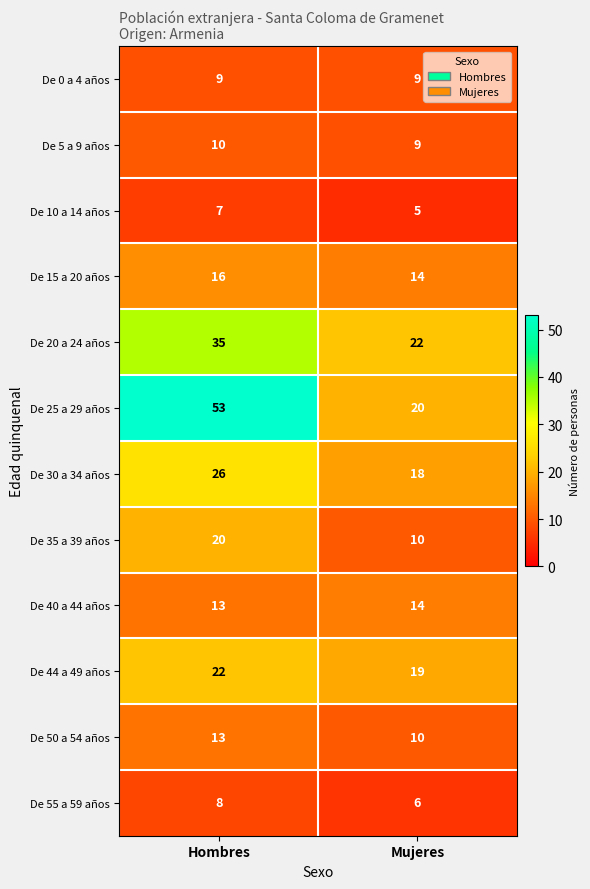

What is the difference between the De 35 a 39 años values at Hombres and Mujeres?

10